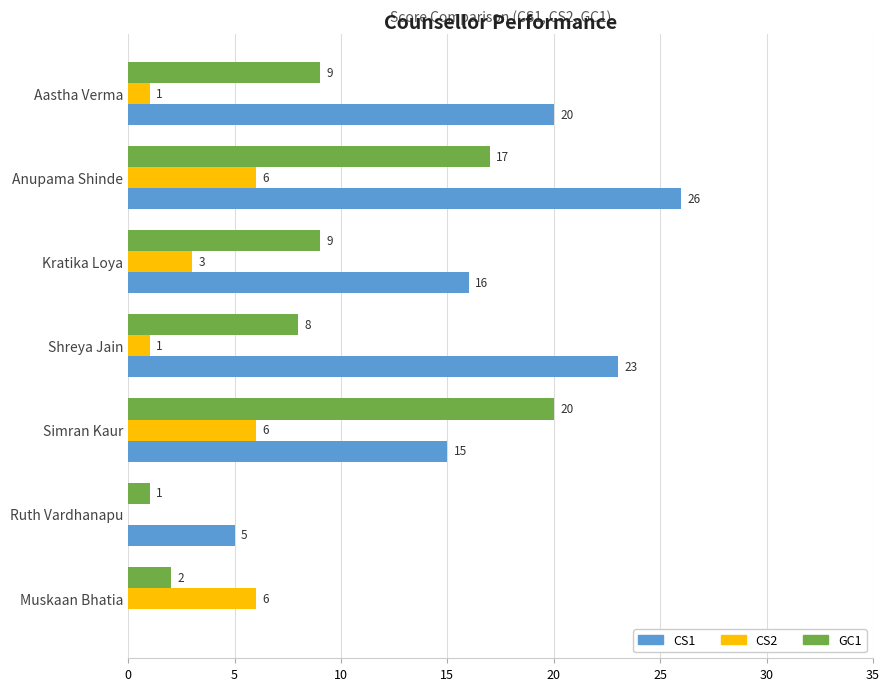

What is the highest value of the CS1 series?

26